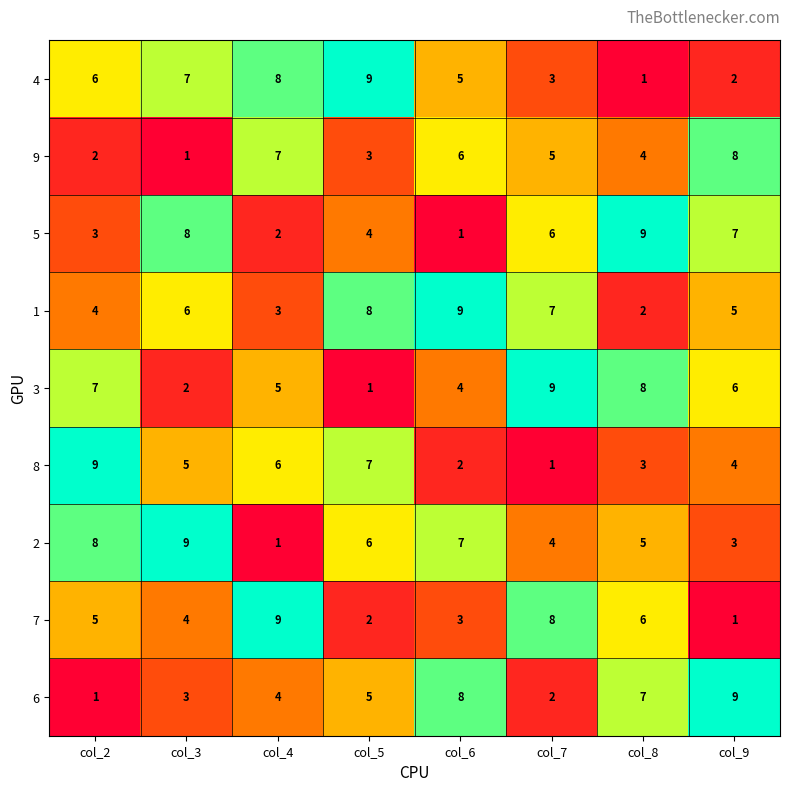

At col_8, list the series in order from largest to smallest.

5, 3, 6, 7, 2, 9, 8, 1, 4